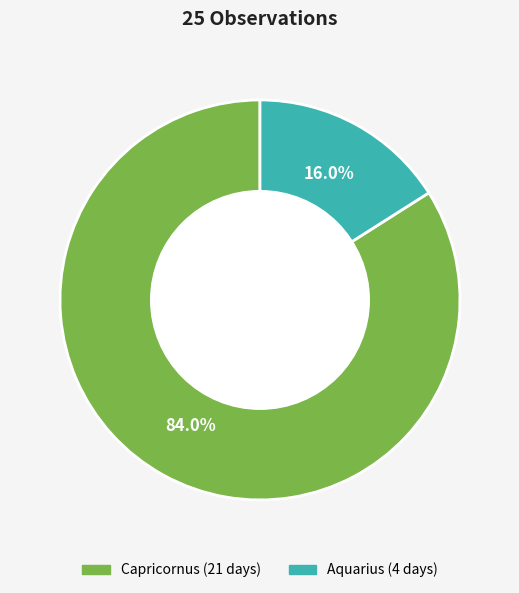

Is there any slice that represents more than half of the pie?

Yes